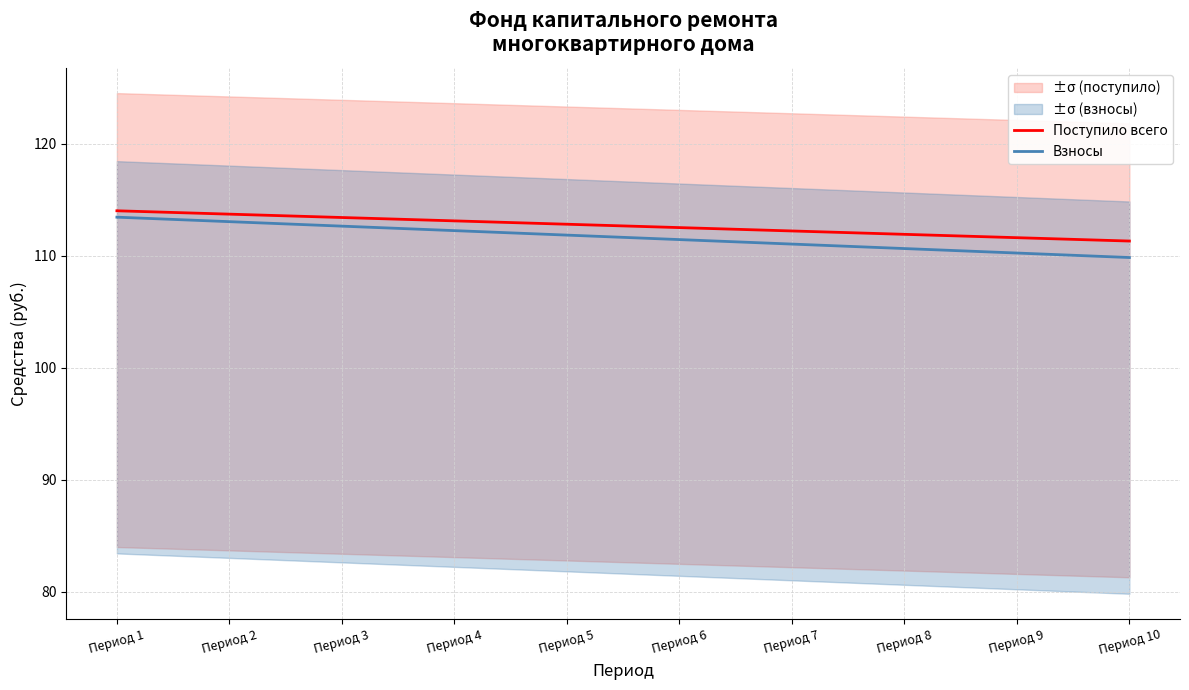

Rank the categories by Взносы value from highest to lowest.

Период 1, Период 2, Период 3, Период 4, Период 5, Период 6, Период 7, Период 8, Период 9, Период 10